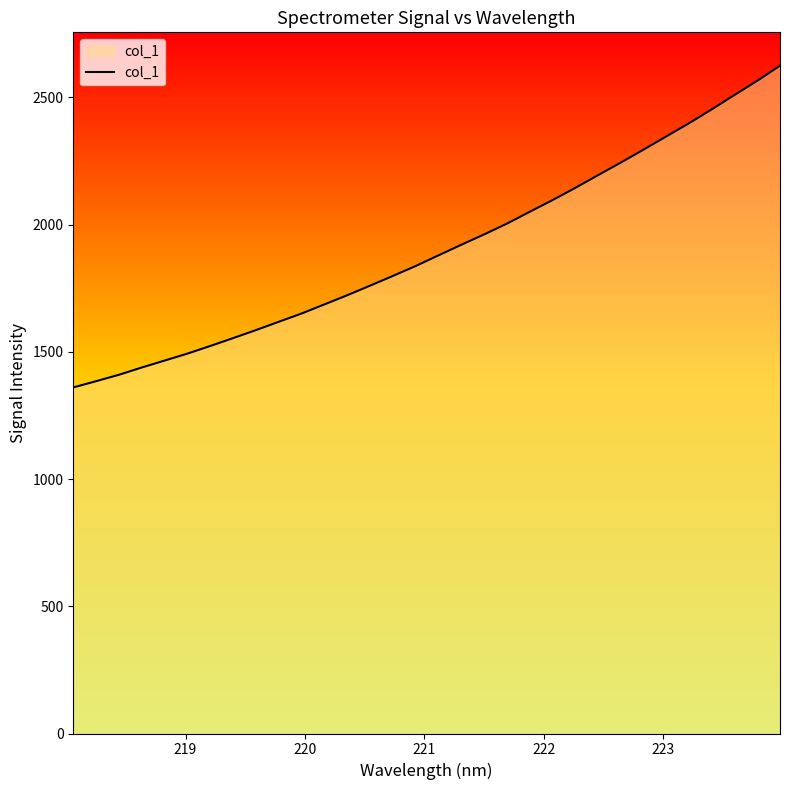

Count the number of categories in the chart.

32